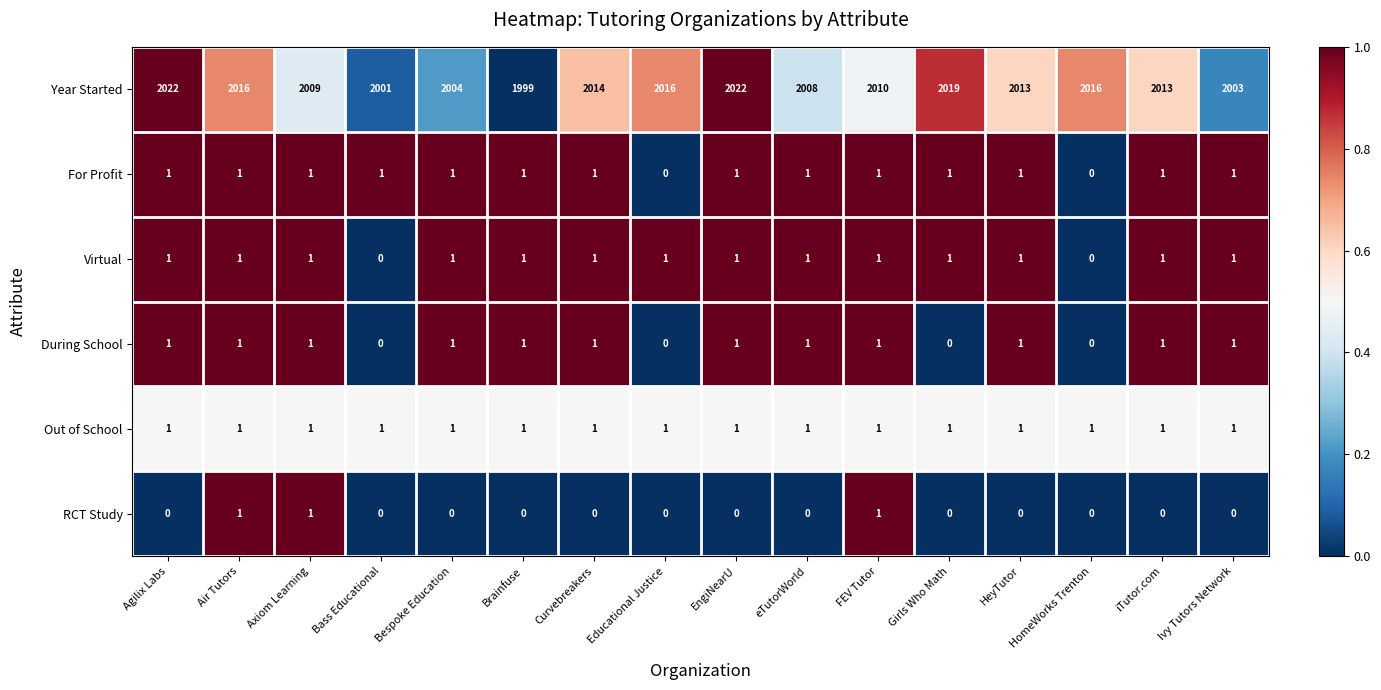

How many positive values does the During School series have?

12